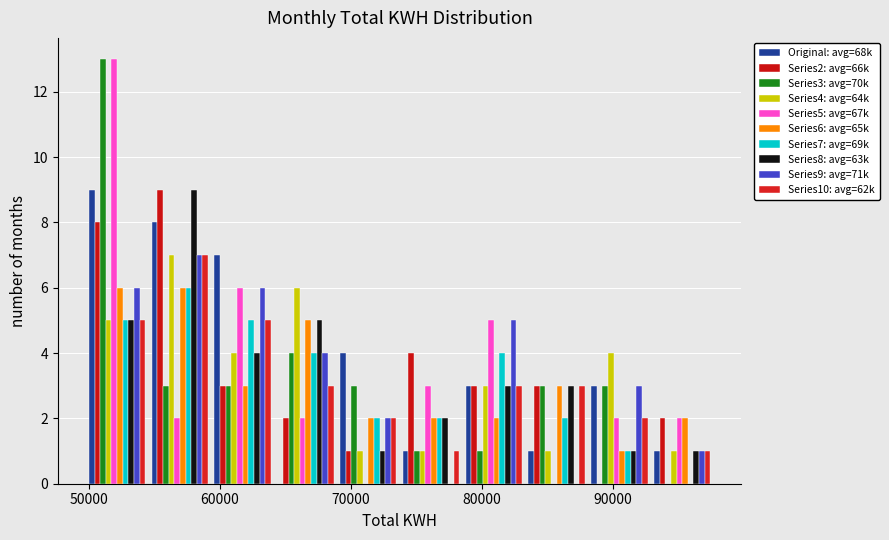

Reading left to right, list every range on the x-axis with the height of the bar of each series over it. Neither the bar edges nor the heights are printed on the chart, so give them approximately, as read against the axes.

50000 to 55000: Original: avg=68k=9	Series2: avg=66k=8	Series3: avg=70k=13	Series4: avg=64k=5	Series5: avg=67k=13	Series6: avg=65k=6	Series7: avg=69k=5	Series8: avg=63k=5	Series9: avg=71k=6	Series10: avg=62k=5
55000 to 59000: Original: avg=68k=8	Series2: avg=66k=9	Series3: avg=70k=3	Series4: avg=64k=7	Series5: avg=67k=2	Series6: avg=65k=6	Series7: avg=69k=6	Series8: avg=63k=9	Series9: avg=71k=7	Series10: avg=62k=7
59000 to 64000: Original: avg=68k=7	Series2: avg=66k=3	Series3: avg=70k=3	Series4: avg=64k=4	Series5: avg=67k=6	Series6: avg=65k=3	Series7: avg=69k=5	Series8: avg=63k=4	Series9: avg=71k=6	Series10: avg=62k=5
64000 to 69000: Original: avg=68k=0	Series2: avg=66k=2	Series3: avg=70k=4	Series4: avg=64k=6	Series5: avg=67k=2	Series6: avg=65k=5	Series7: avg=69k=4	Series8: avg=63k=5	Series9: avg=71k=4	Series10: avg=62k=3
69000 to 74000: Original: avg=68k=4	Series2: avg=66k=1	Series3: avg=70k=3	Series4: avg=64k=1	Series5: avg=67k=0	Series6: avg=65k=2	Series7: avg=69k=2	Series8: avg=63k=1	Series9: avg=71k=2	Series10: avg=62k=2
74000 to 79000: Original: avg=68k=1	Series2: avg=66k=4	Series3: avg=70k=1	Series4: avg=64k=1	Series5: avg=67k=3	Series6: avg=65k=2	Series7: avg=69k=2	Series8: avg=63k=2	Series9: avg=71k=0	Series10: avg=62k=1
79000 to 83000: Original: avg=68k=3	Series2: avg=66k=3	Series3: avg=70k=1	Series4: avg=64k=3	Series5: avg=67k=5	Series6: avg=65k=2	Series7: avg=69k=4	Series8: avg=63k=3	Series9: avg=71k=5	Series10: avg=62k=3
83000 to 88000: Original: avg=68k=1	Series2: avg=66k=3	Series3: avg=70k=3	Series4: avg=64k=1	Series5: avg=67k=0	Series6: avg=65k=3	Series7: avg=69k=2	Series8: avg=63k=3	Series9: avg=71k=0	Series10: avg=62k=3
88000 to 93000: Original: avg=68k=3	Series2: avg=66k=0	Series3: avg=70k=3	Series4: avg=64k=4	Series5: avg=67k=2	Series6: avg=65k=1	Series7: avg=69k=1	Series8: avg=63k=1	Series9: avg=71k=3	Series10: avg=62k=2
93000 to 98000: Original: avg=68k=1	Series2: avg=66k=2	Series3: avg=70k=0	Series4: avg=64k=1	Series5: avg=67k=2	Series6: avg=65k=2	Series7: avg=69k=0	Series8: avg=63k=1	Series9: avg=71k=1	Series10: avg=62k=1